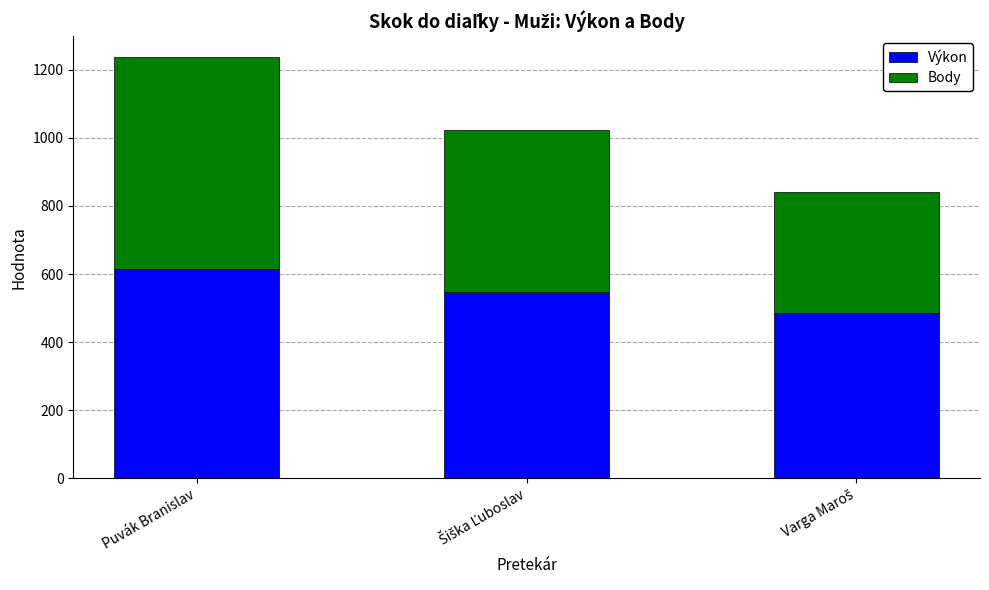

What is the difference between the maximum and minimum values in the Výkon series?

130